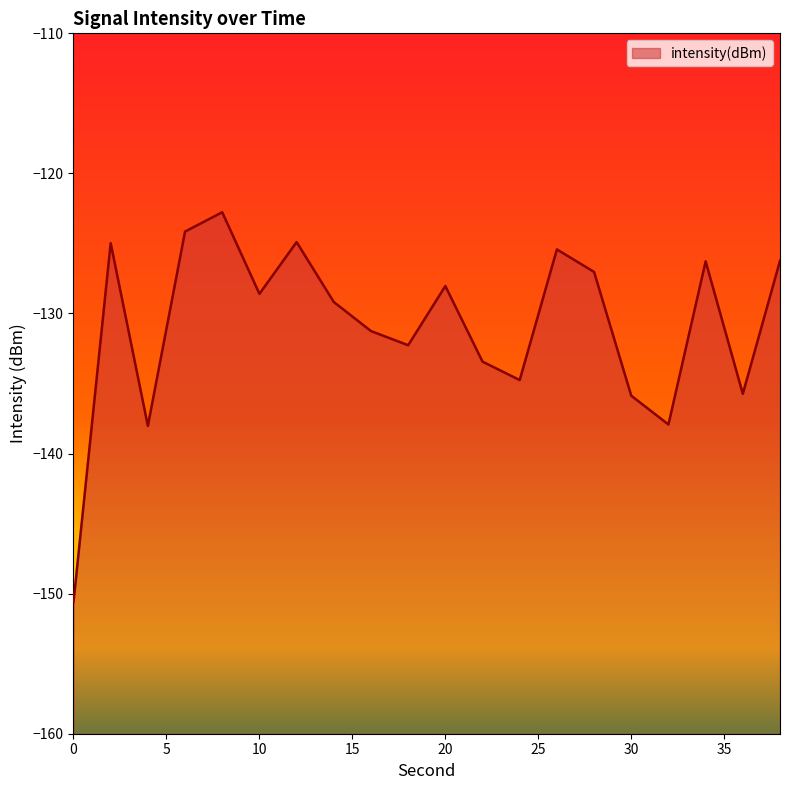

How many series are shown in this chart?

1